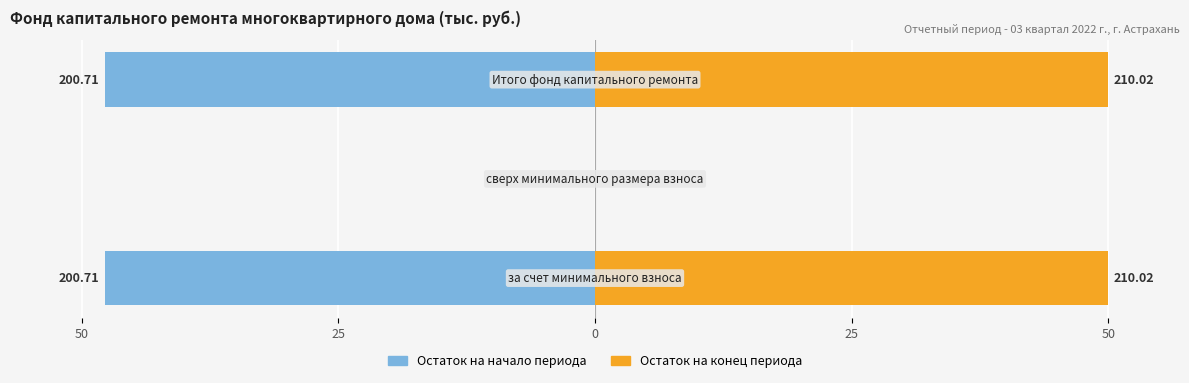

What is the value of the Остаток на конец периода bar at the 3rd from the left?

50.0